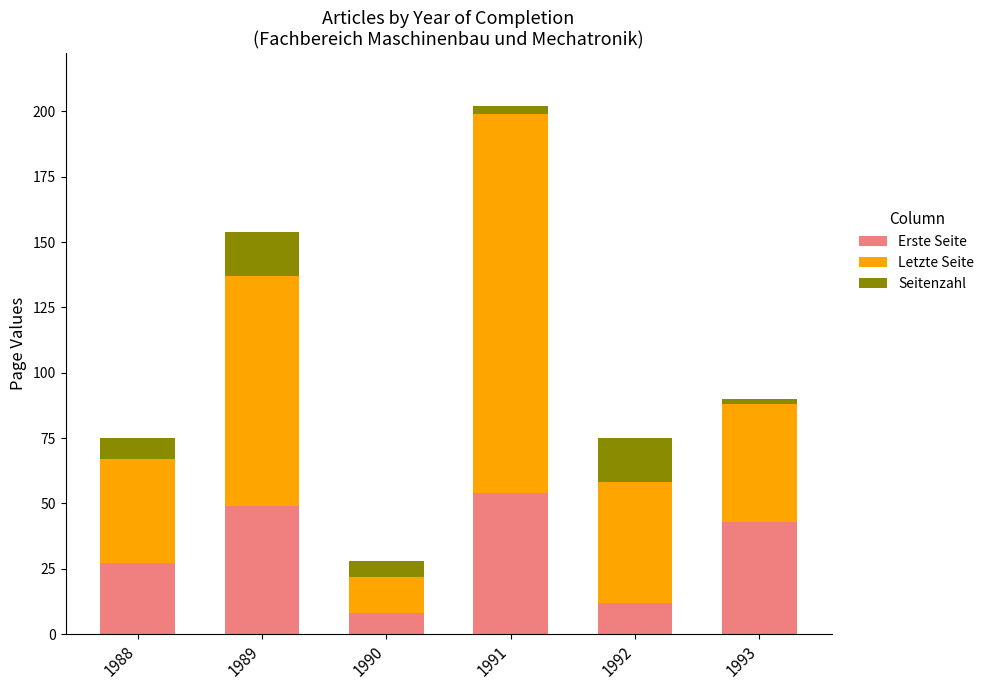

What is the highest value of the Erste Seite series?

54